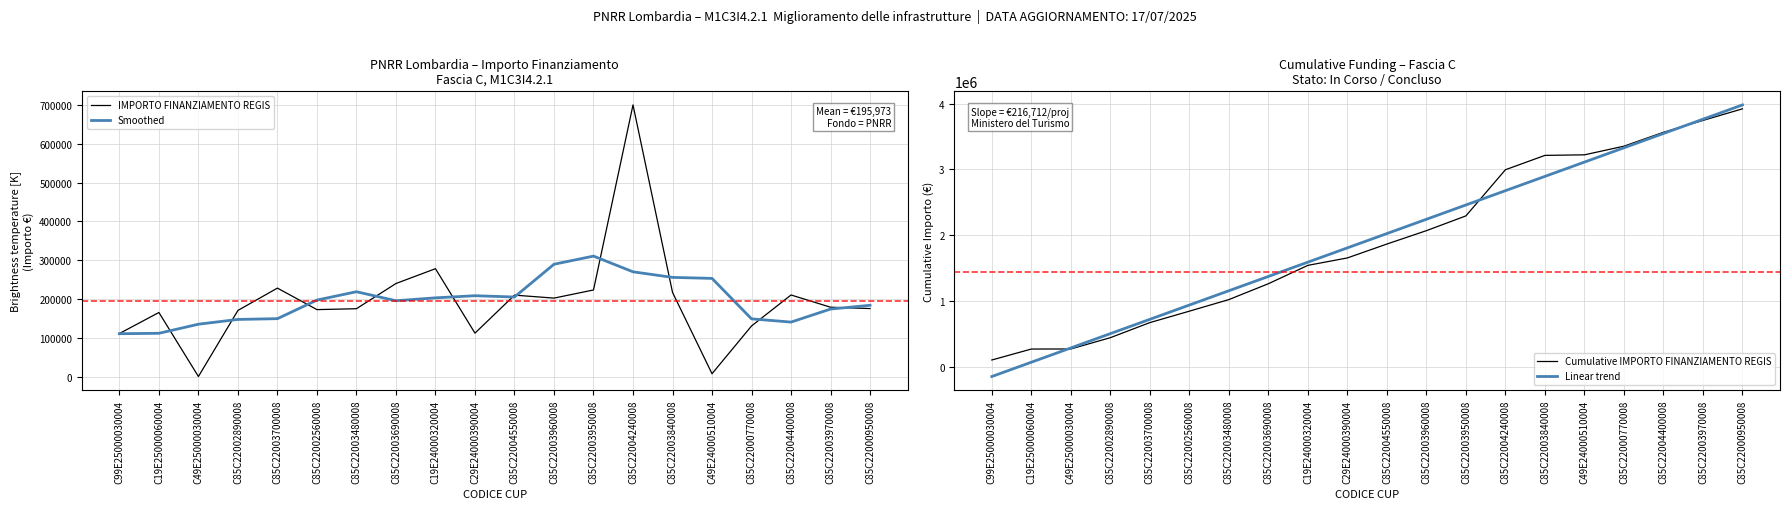

Which series changed the most between C29E24000390004 and C85C22003840008?

Cumulative IMPORTO FINANZIAMENTO REGIS